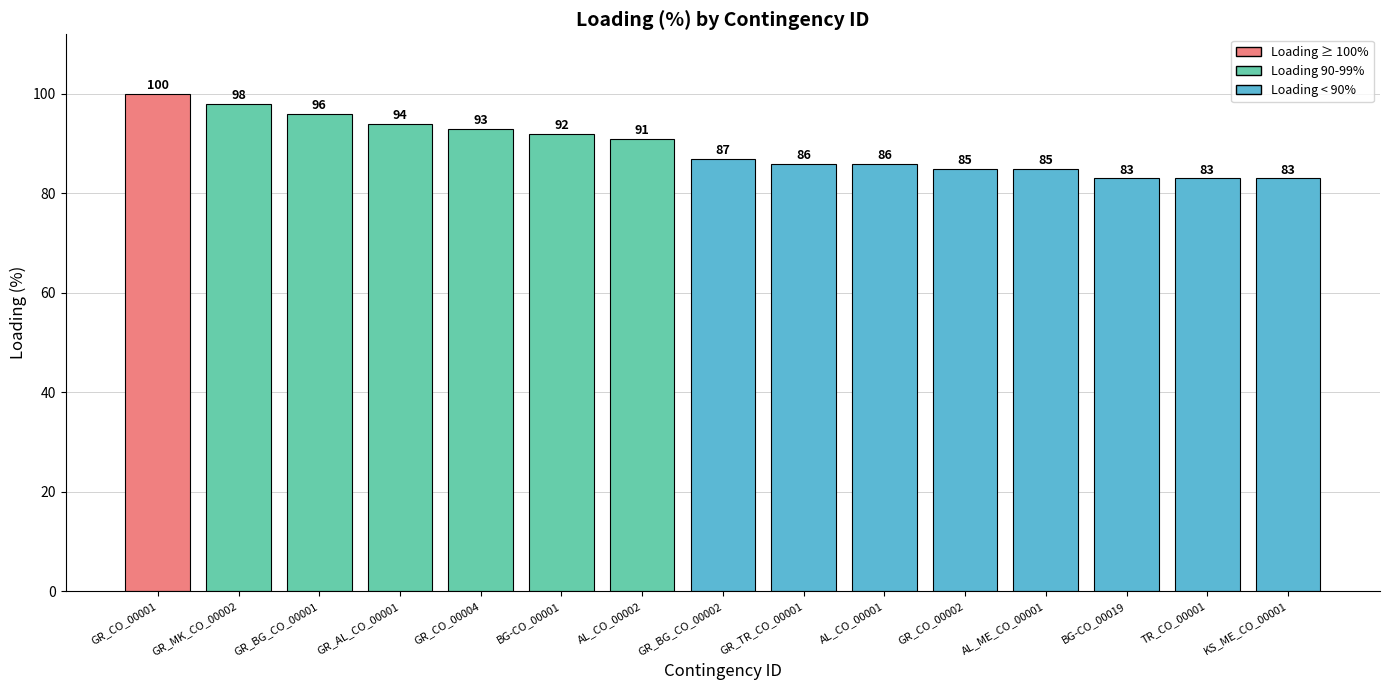

What is the average value?

89